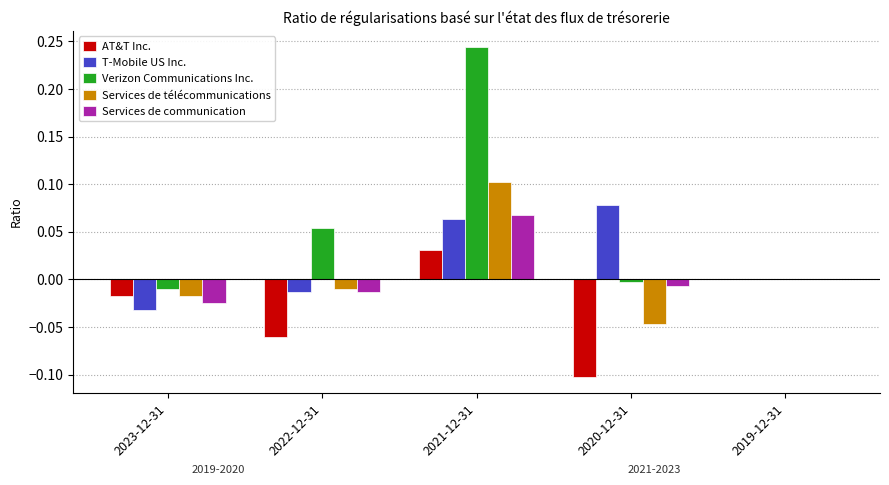

Where does the Services de communication series first go above 0?

2021-12-31